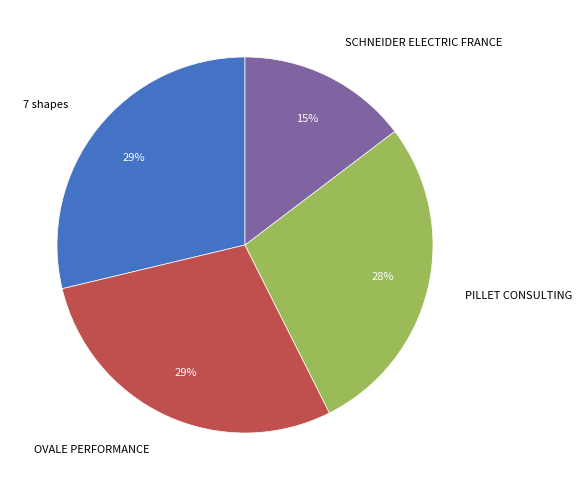

How many slices are in this pie chart?

4